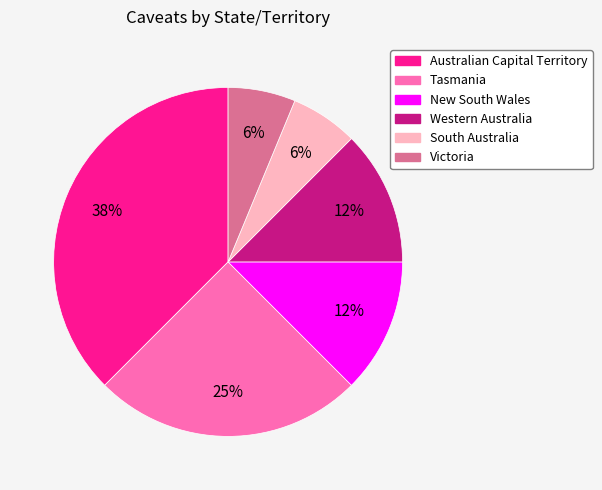

Is it true that Western Australia is 12% of the pie?

True